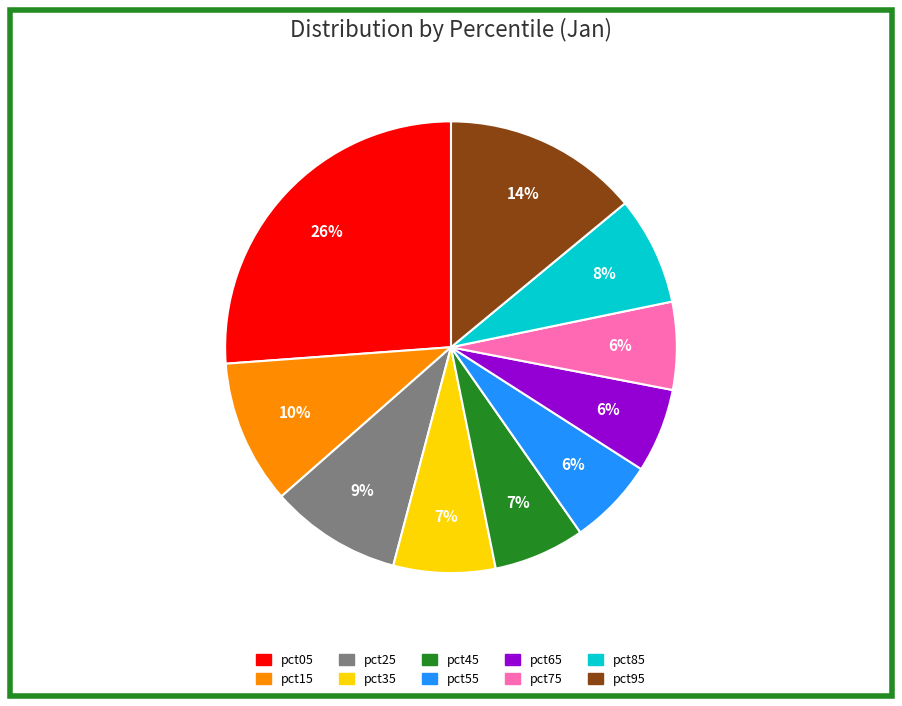

Which category has the biggest portion of the pie?

pct05